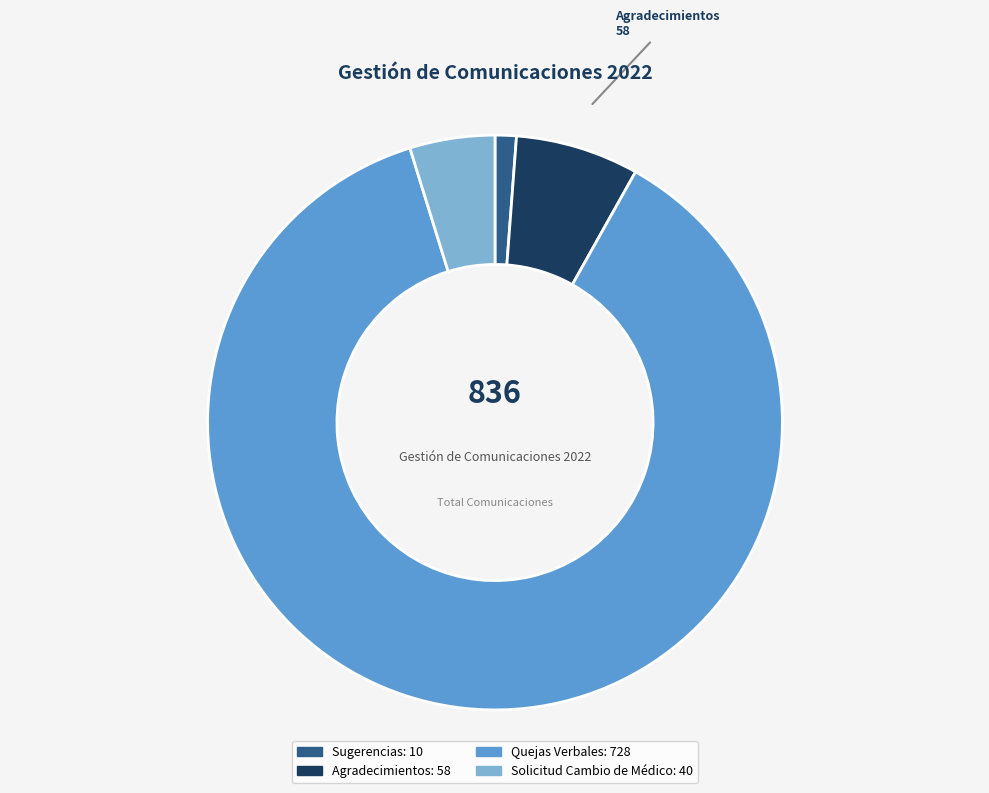

Is Quejas Verbales the majority of the pie?

Yes